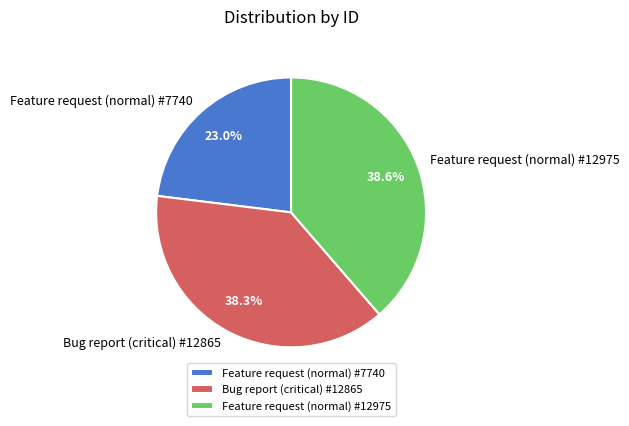

Which category has the smallest portion of the pie?

Feature request (normal) #7740